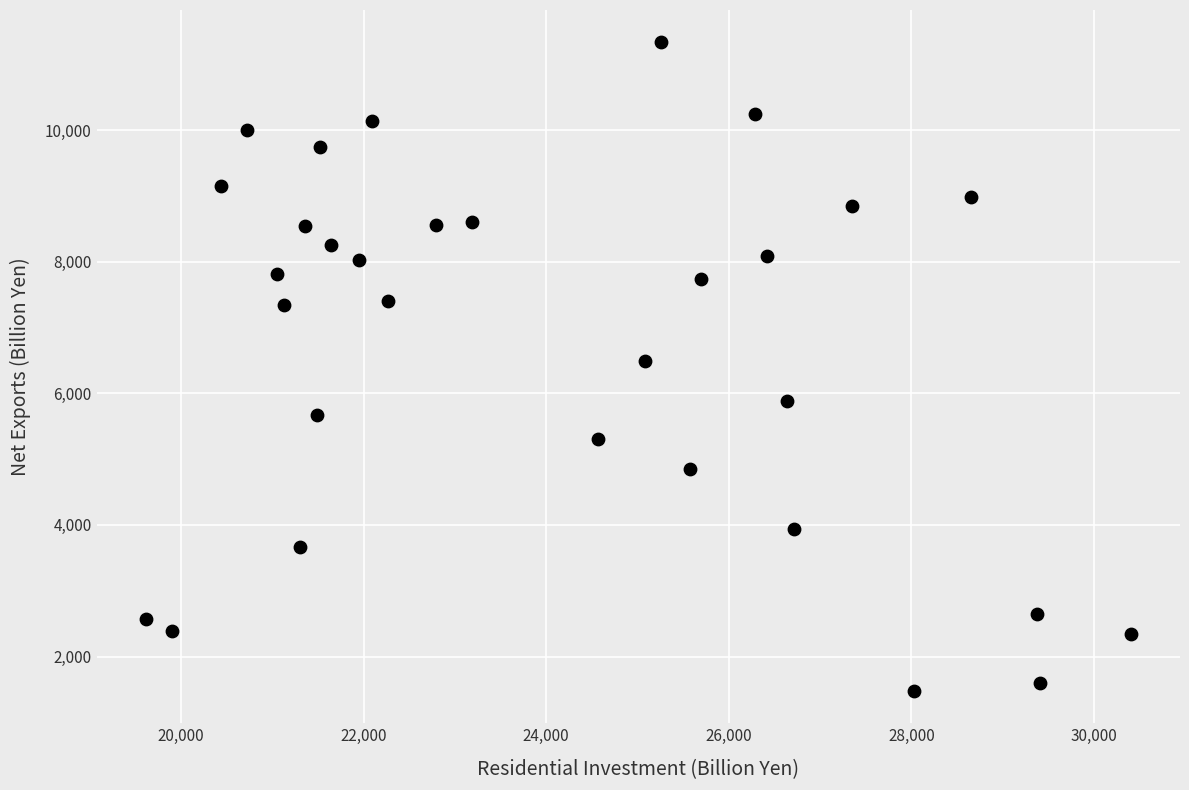

What is the range of Y values (max minus min)?

9857.4